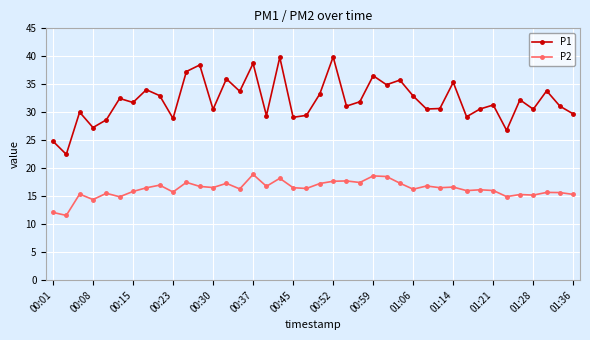

Which series has the widest spread of values?

P1